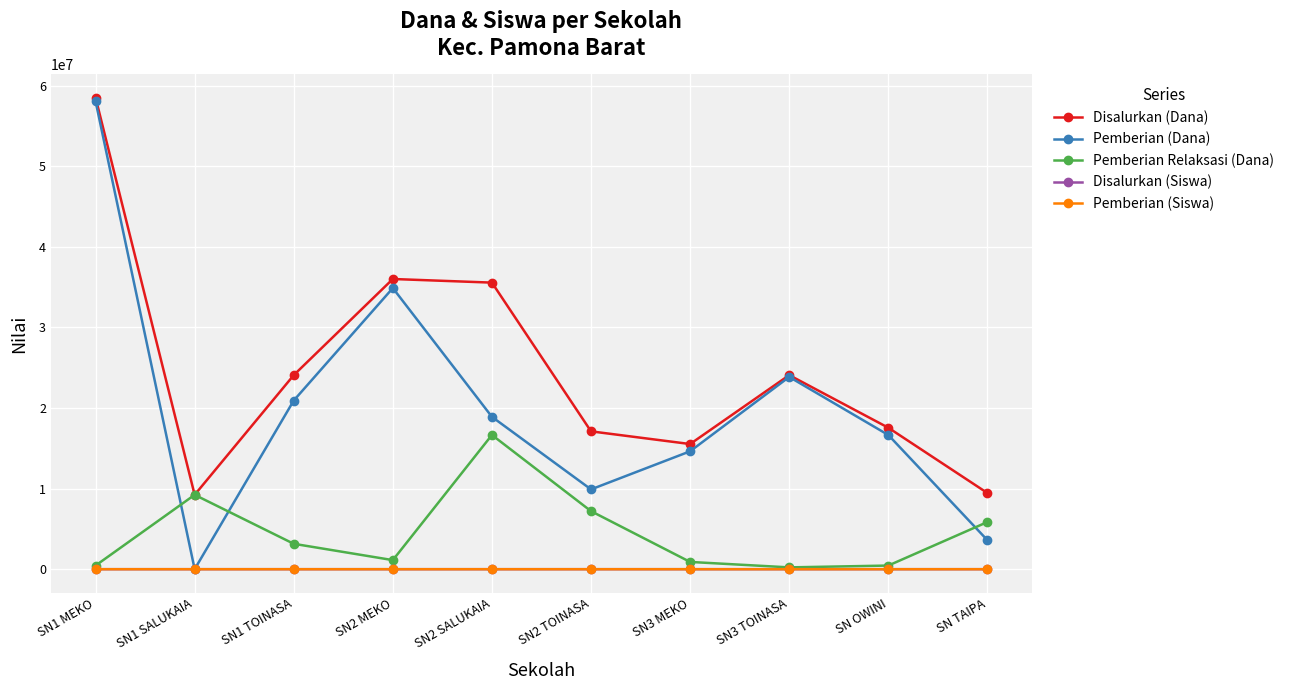

Where is the first local minimum for Pemberian Relaksasi (Dana)?

SN2 MEKO